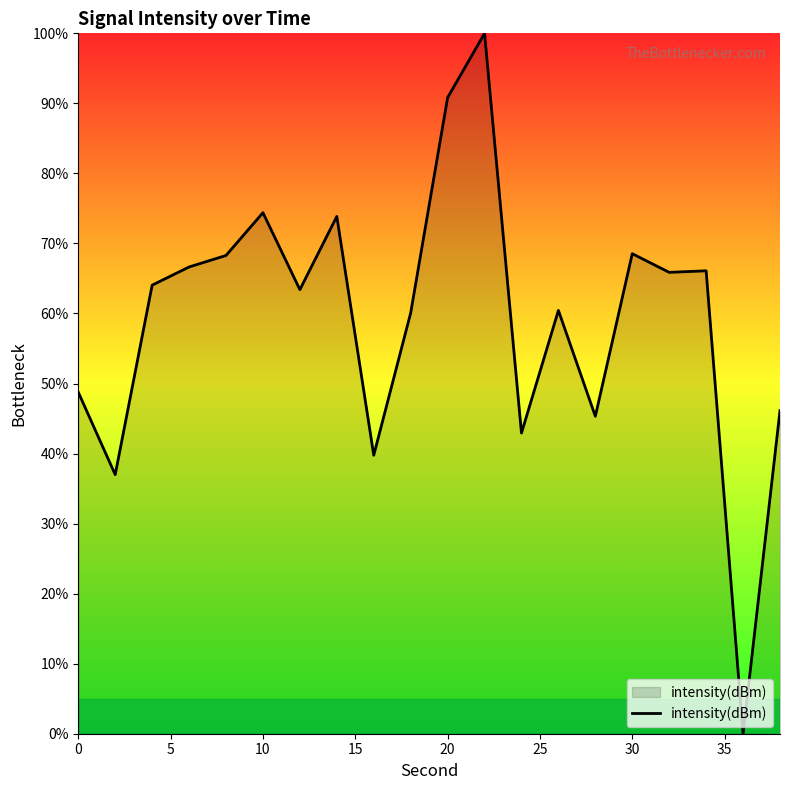

True or false: the data has more than 2 interior local peaks.

True